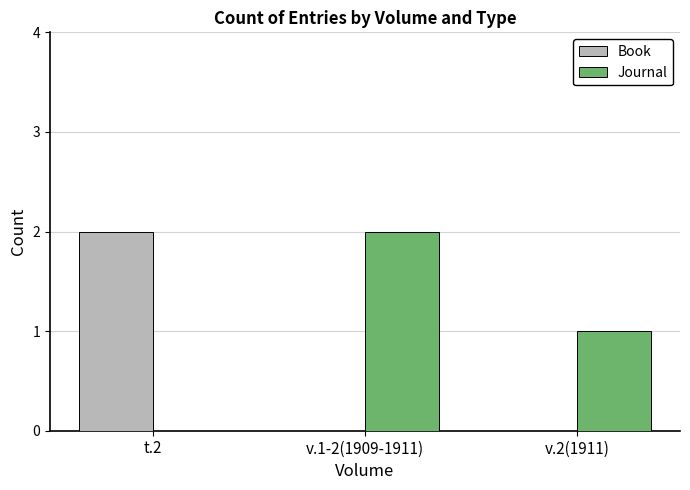

The value of Journal at v.1-2(1909-1911) is 1. True or false?

False